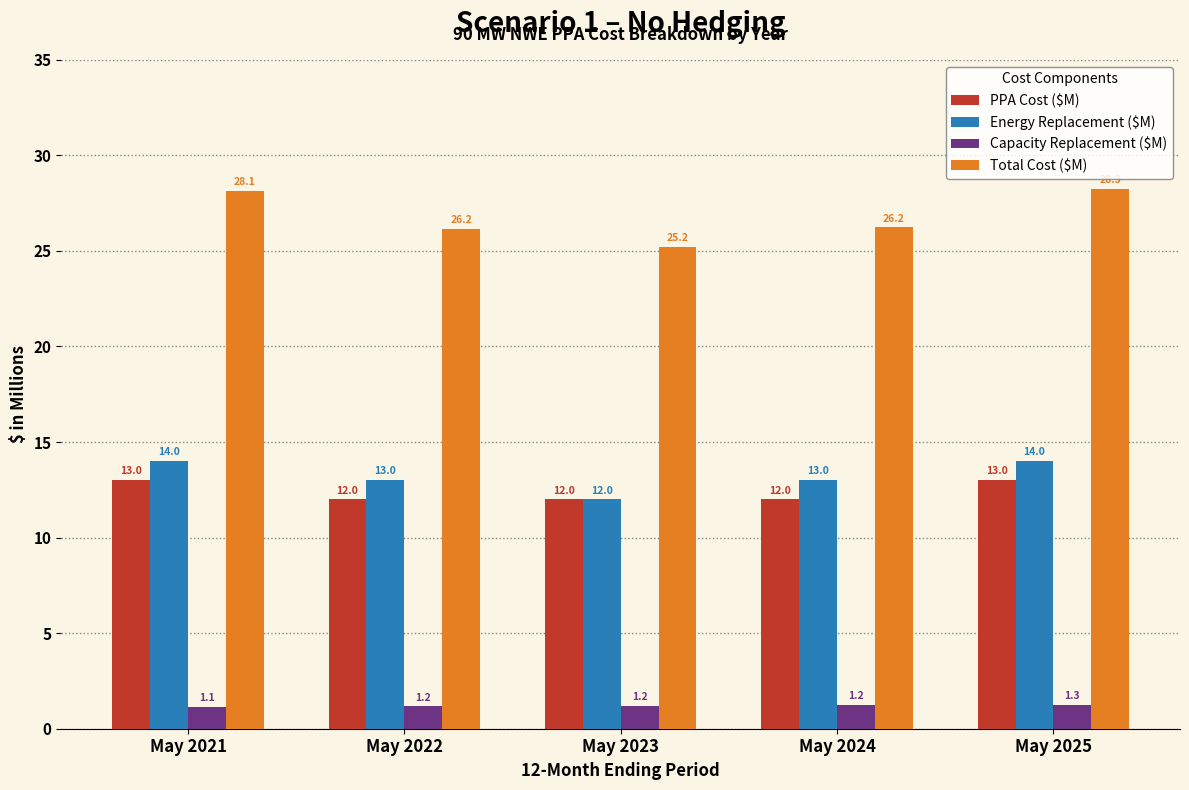

Is it true that Energy Replacement ($M) equals 13.0 at May 2022?

True